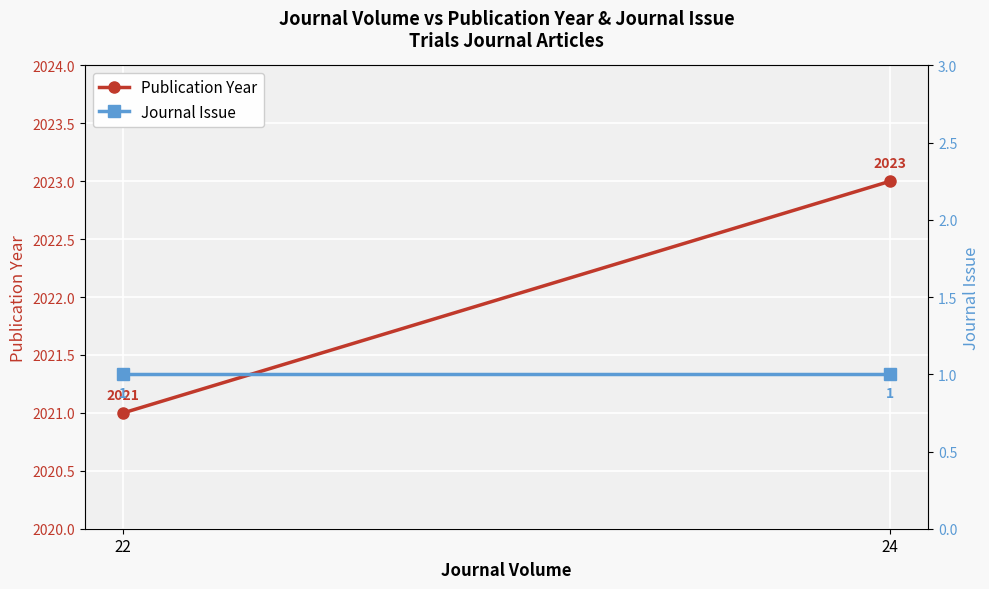

Is the value of Journal Issue at 22 greater than the value of Publication Year at 22?

No